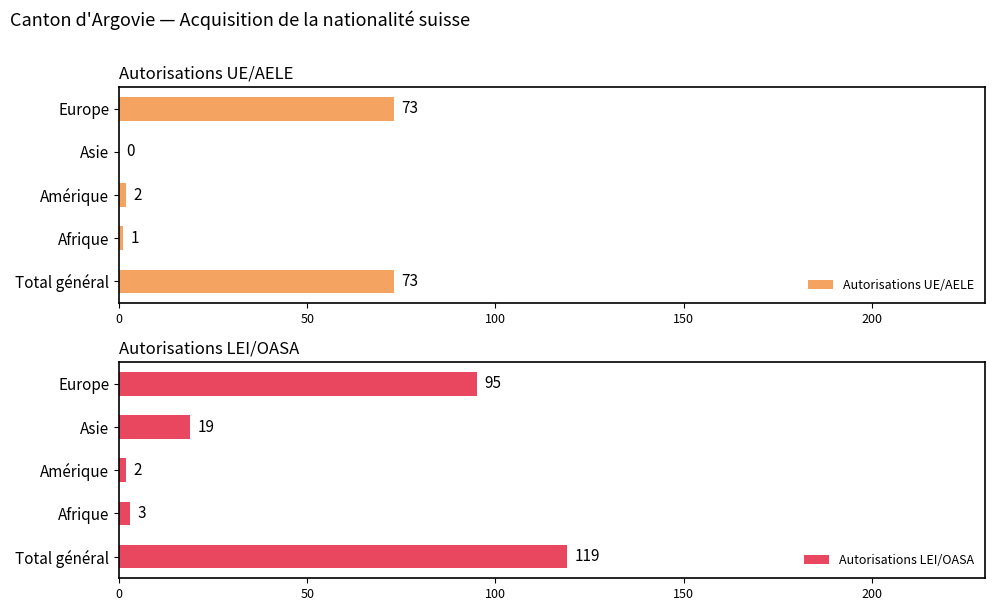

What is the sum of the Autorisations UE/AELE values at Asie and Europe?

73